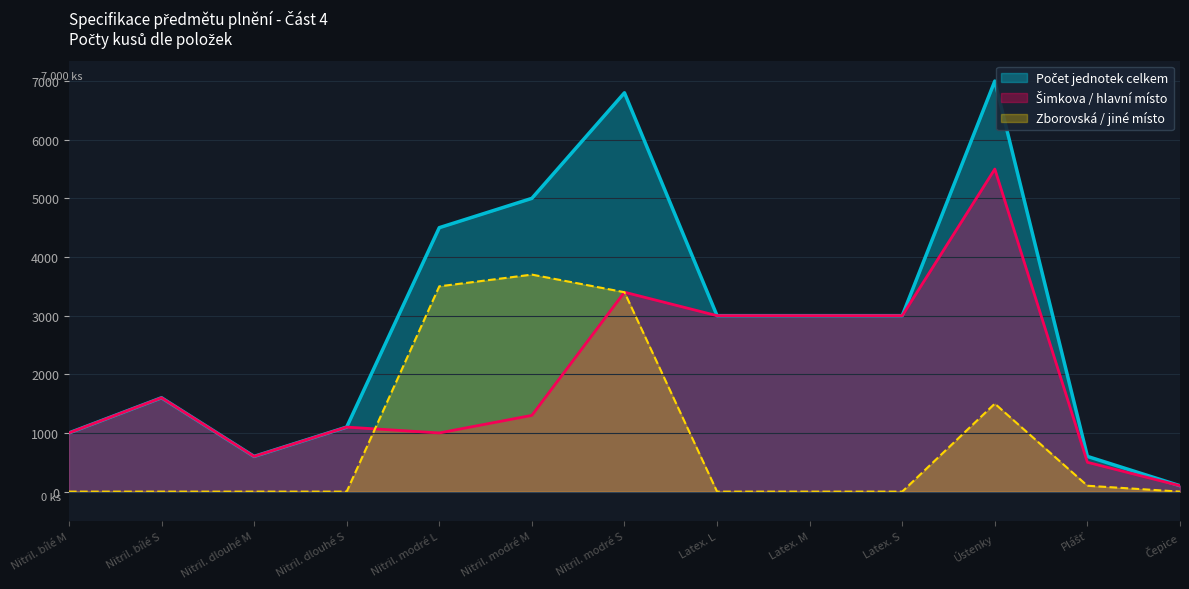

The Zborovská / jiné místo series shows -2373 at Latex. M. True or false?

False